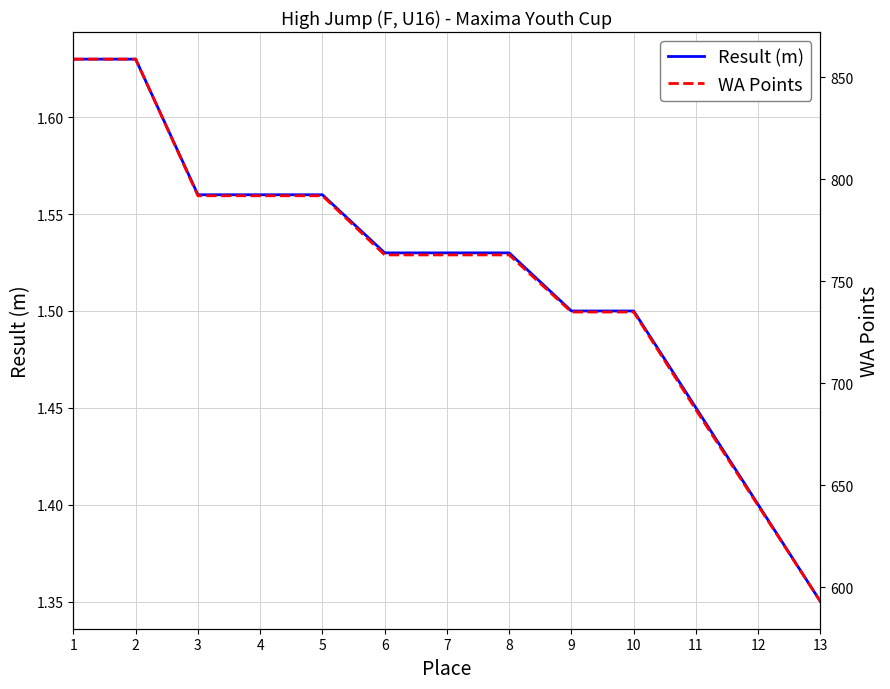

Which series has the largest range (max minus min)?

WA Points